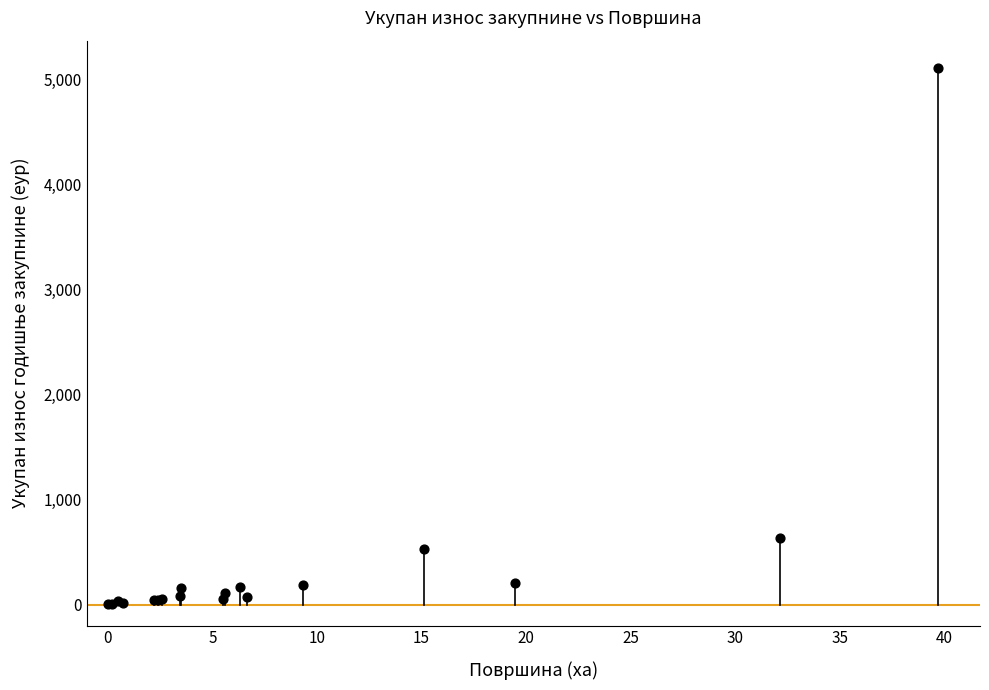

What Y value in the scatter plot is closest to 2554?

630.2